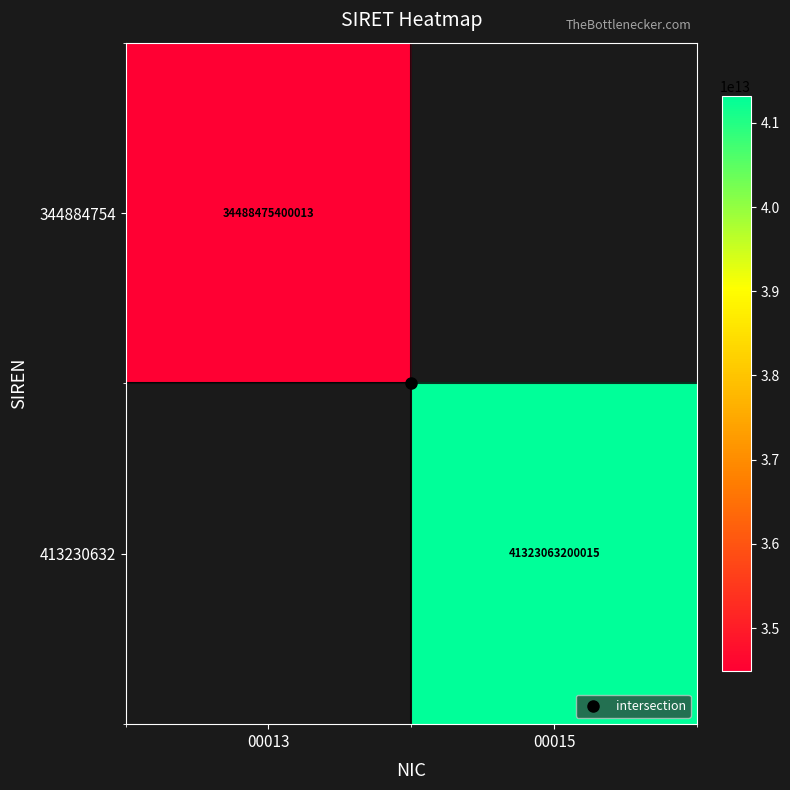

At how many categories does at least one series exceed 34953774262060?

1